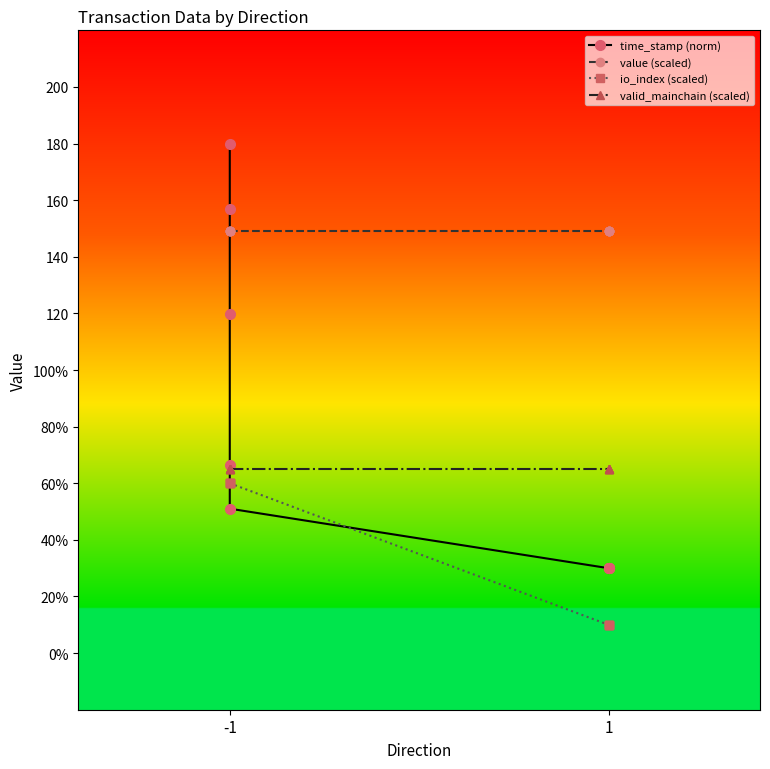

Does the chart have visible grid lines?

No